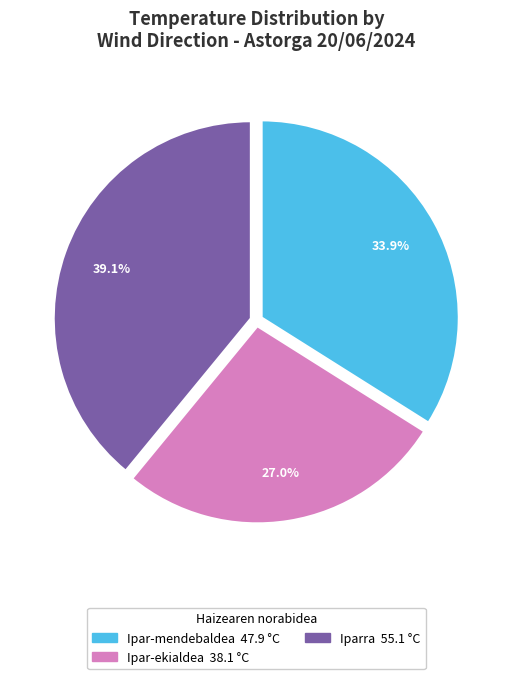

Does any single category account for the majority?

No